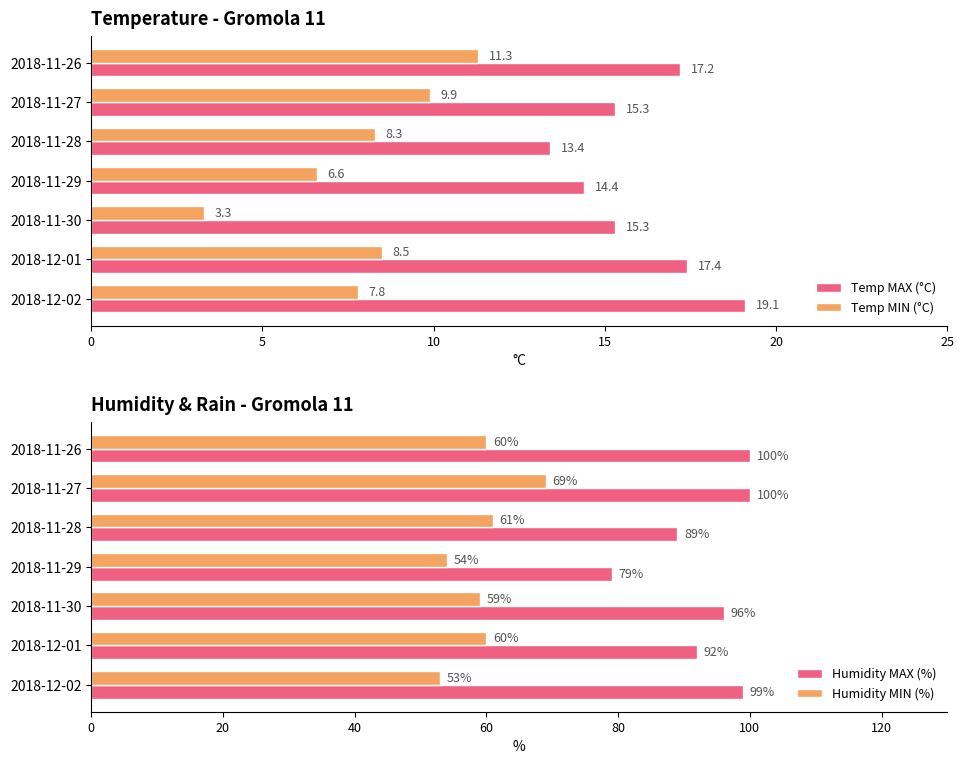

True or false: Temp MAX (°C) has a value of 33.9 at 2018-12-02.

False